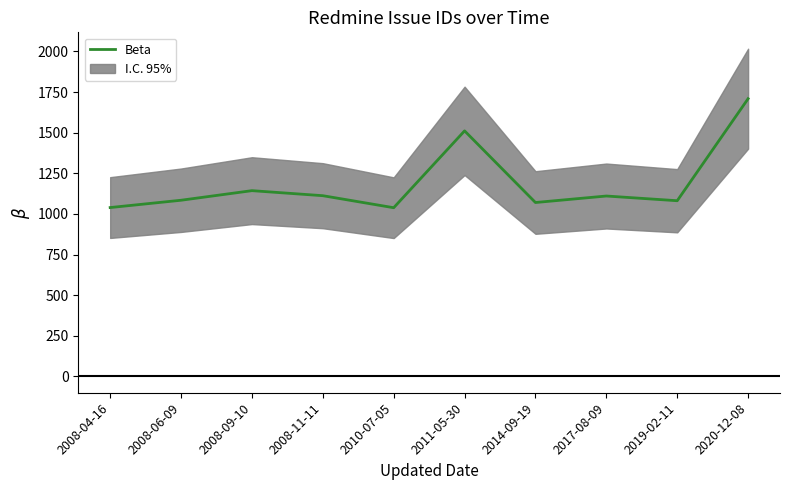

List the labels in order of value, largest first.

2020-12-08, 2011-05-30, 2008-09-10, 2008-11-11, 2017-08-09, 2008-06-09, 2019-02-11, 2014-09-19, 2008-04-16, 2010-07-05